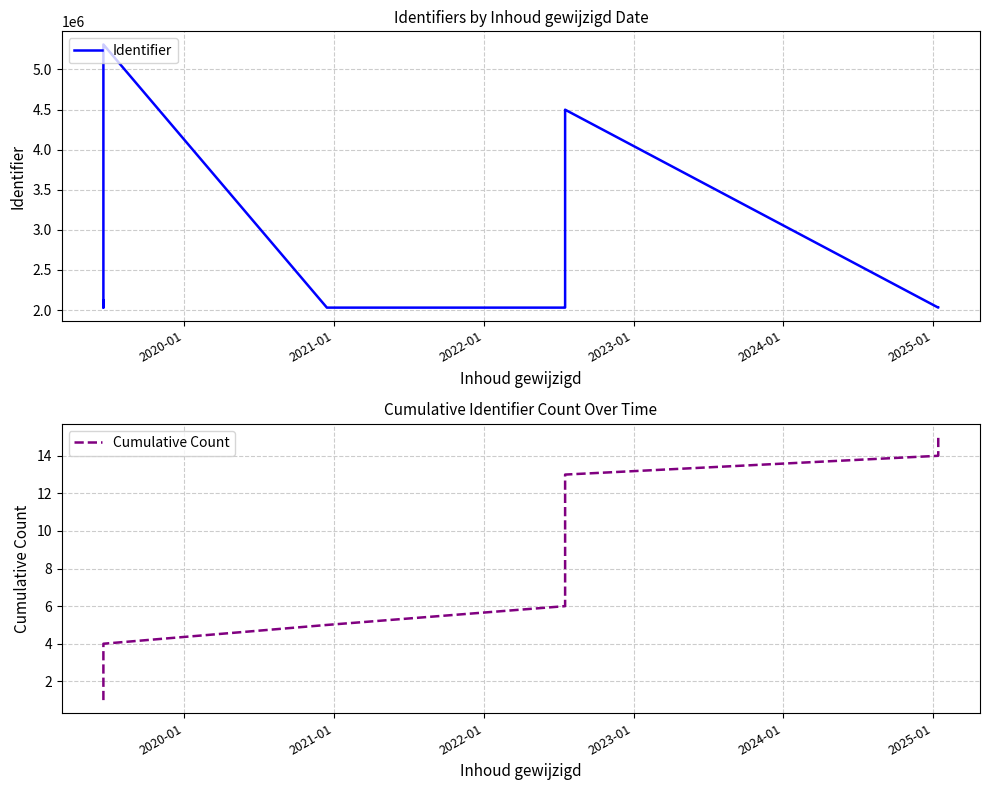

True or false: Cumulative Count and Identifier intersect in this chart.

False